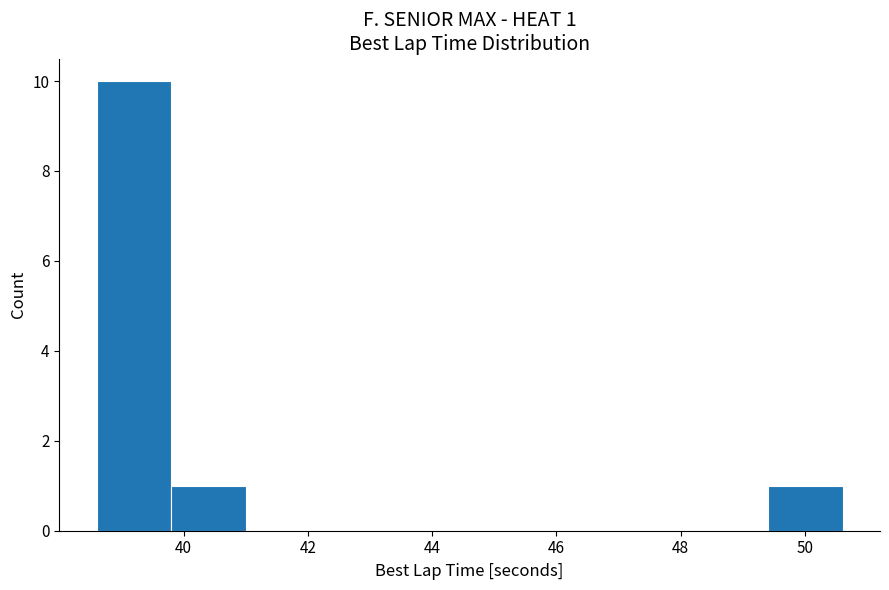

Over which range of the x-axis is the bar tallest?

38.6 to 39.8